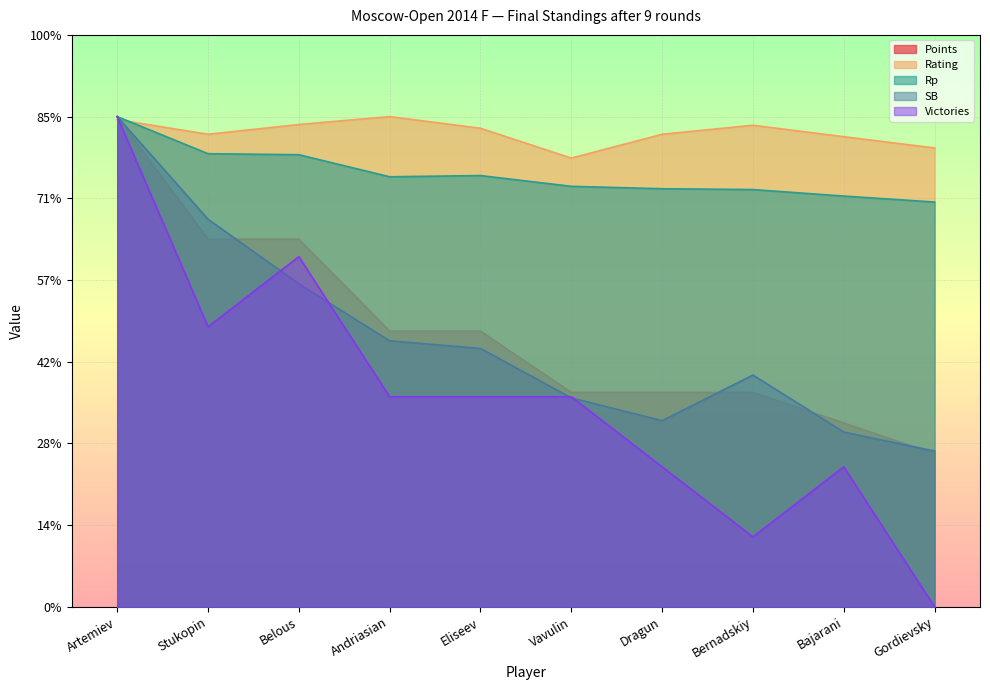

What is the total value across all series at Artemiev?

149.8